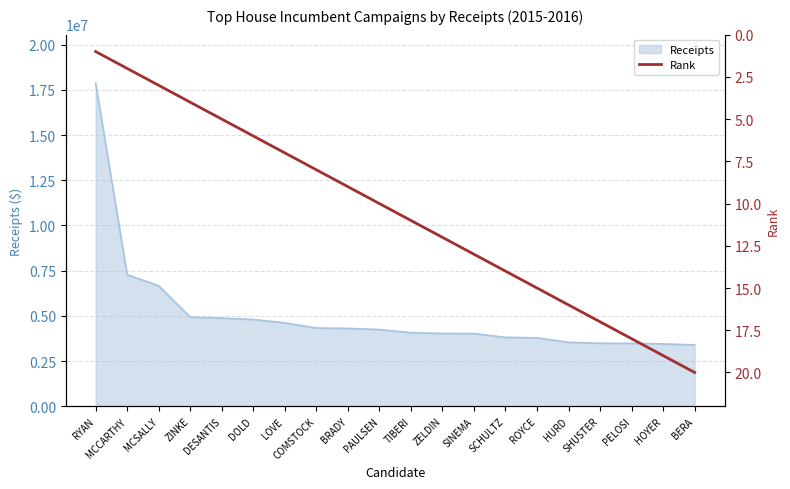

What is the sum of all values?

210